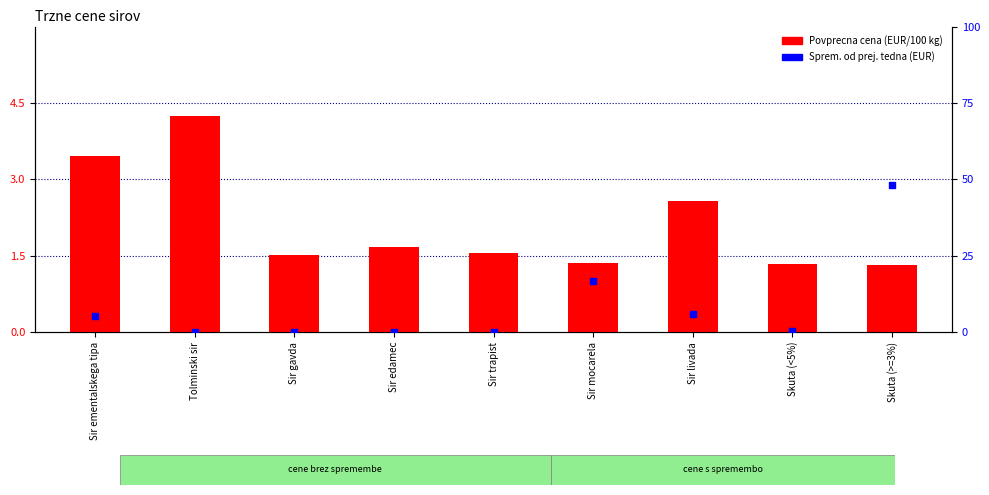

Which series has the widest spread of Y values?

Sprem. od prej. tedna (EUR)